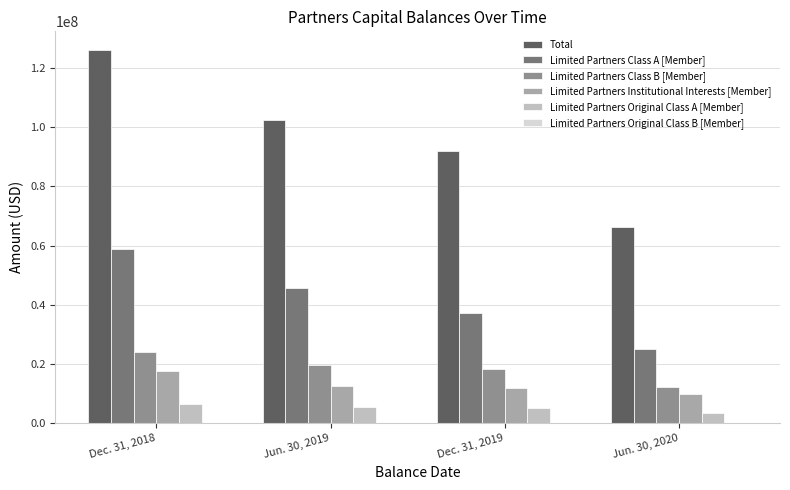

The value of Total at Jun. 30, 2019 is 48108377. True or false?

False